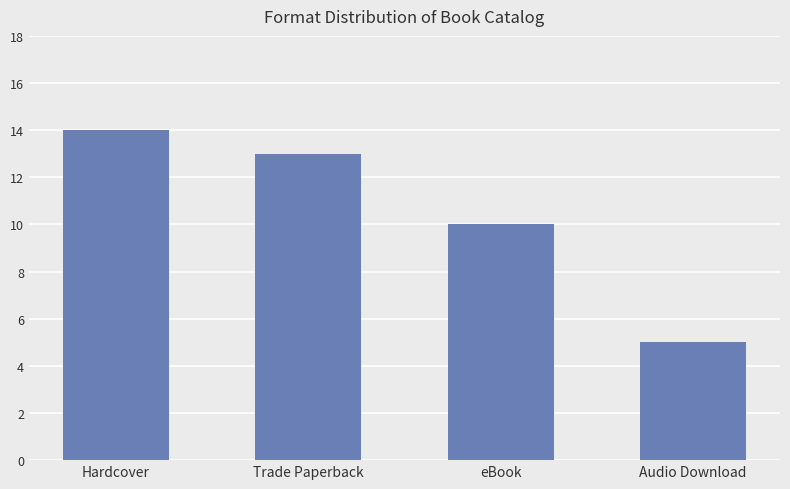

List the labels in order of value, largest first.

Hardcover, Trade Paperback, eBook, Audio Download